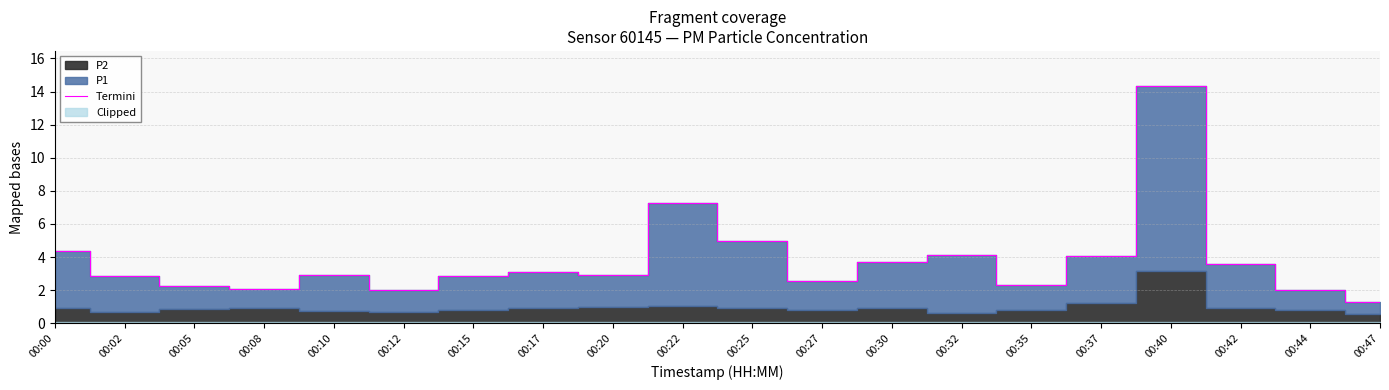

What is the maximum value shown in the chart?

14.3